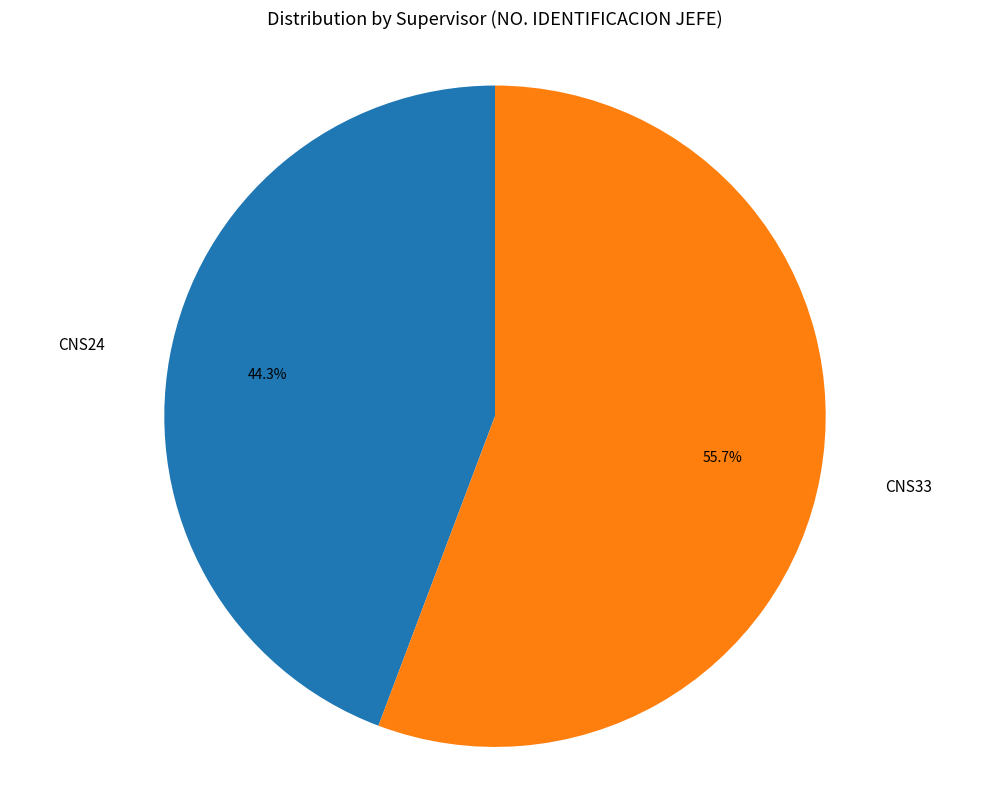

To the nearest percent, what is the combined percentage of CNS24 and CNS33?

100%